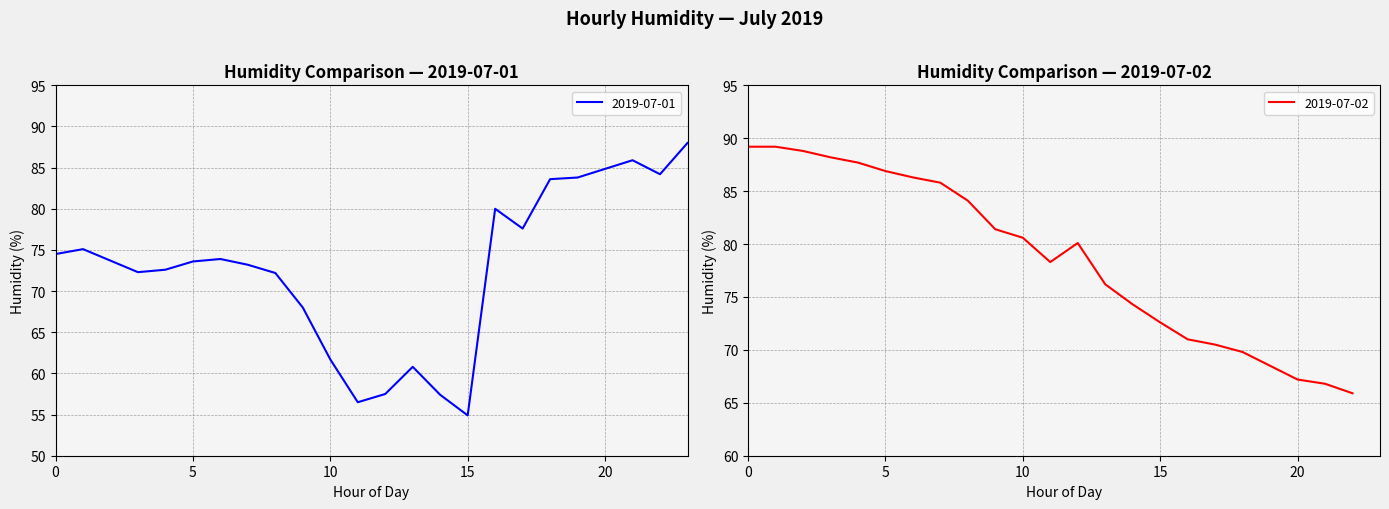

How many intersections are there between 2019-07-01 and 2019-07-02?

1